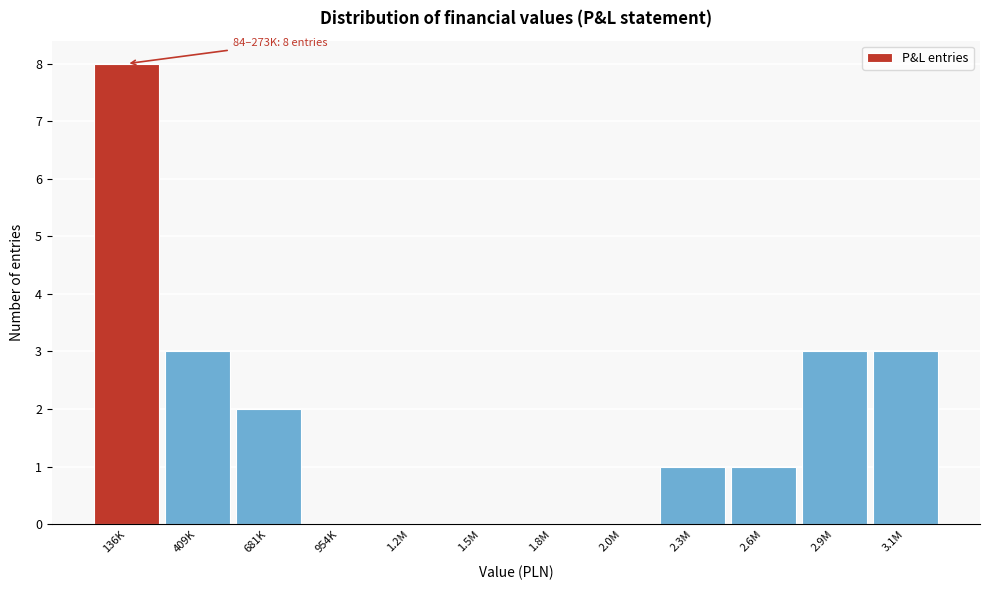

Reading left to right, list all the values displayed in this chart.

136K=8	409K=3	681K=2	954K=0	1.2M=0	1.5M=0	1.8M=0	2.0M=0	2.3M=1	2.6M=1	2.9M=3	3.1M=3